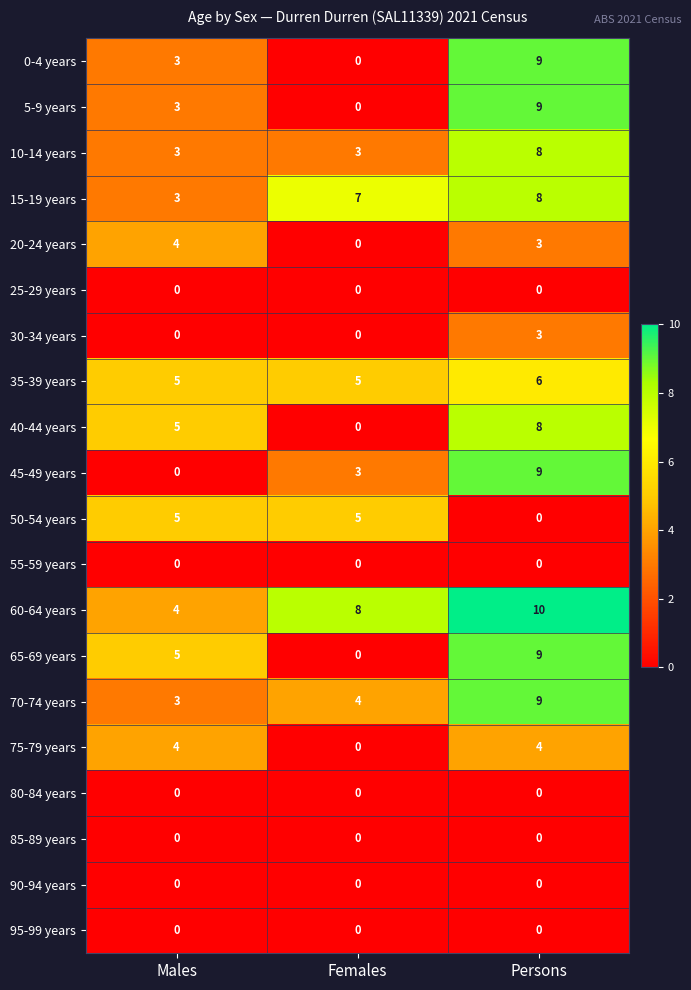

The 70-74 years series shows 9 at Persons. True or false?

True